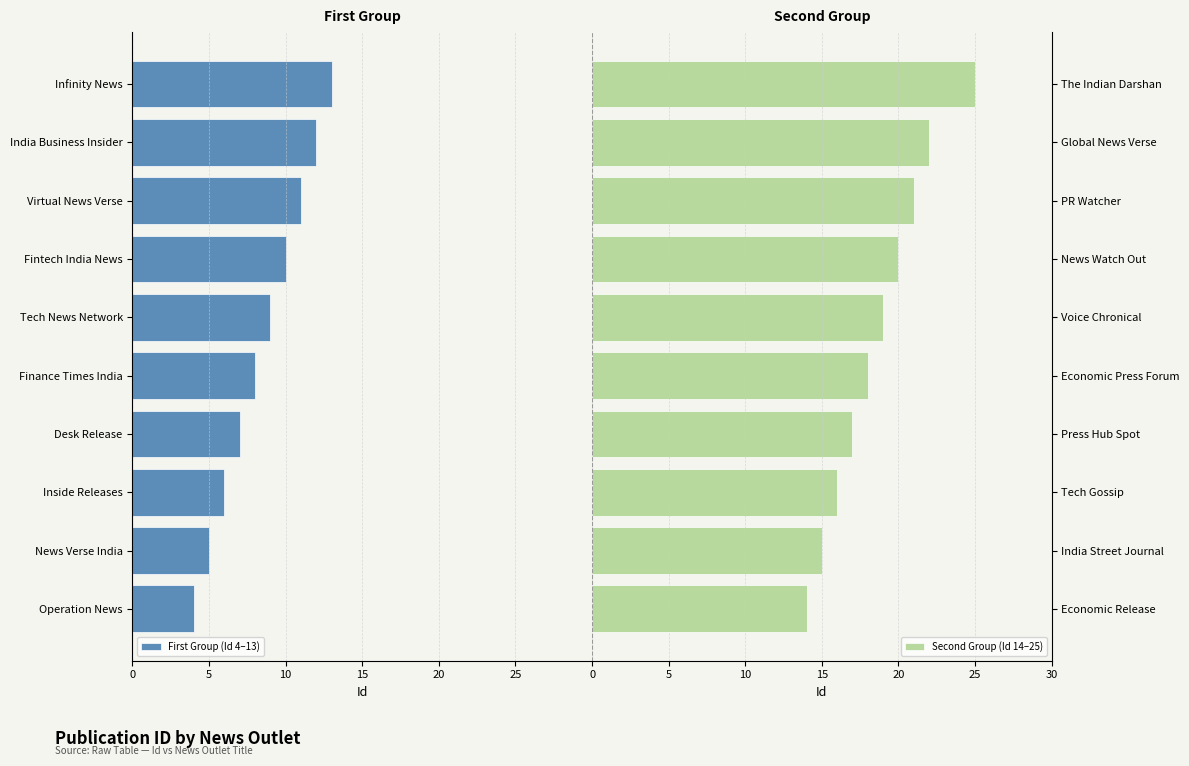

Is it true that Second Group (Id 14–25) equals 6 at India Street Journal?

False